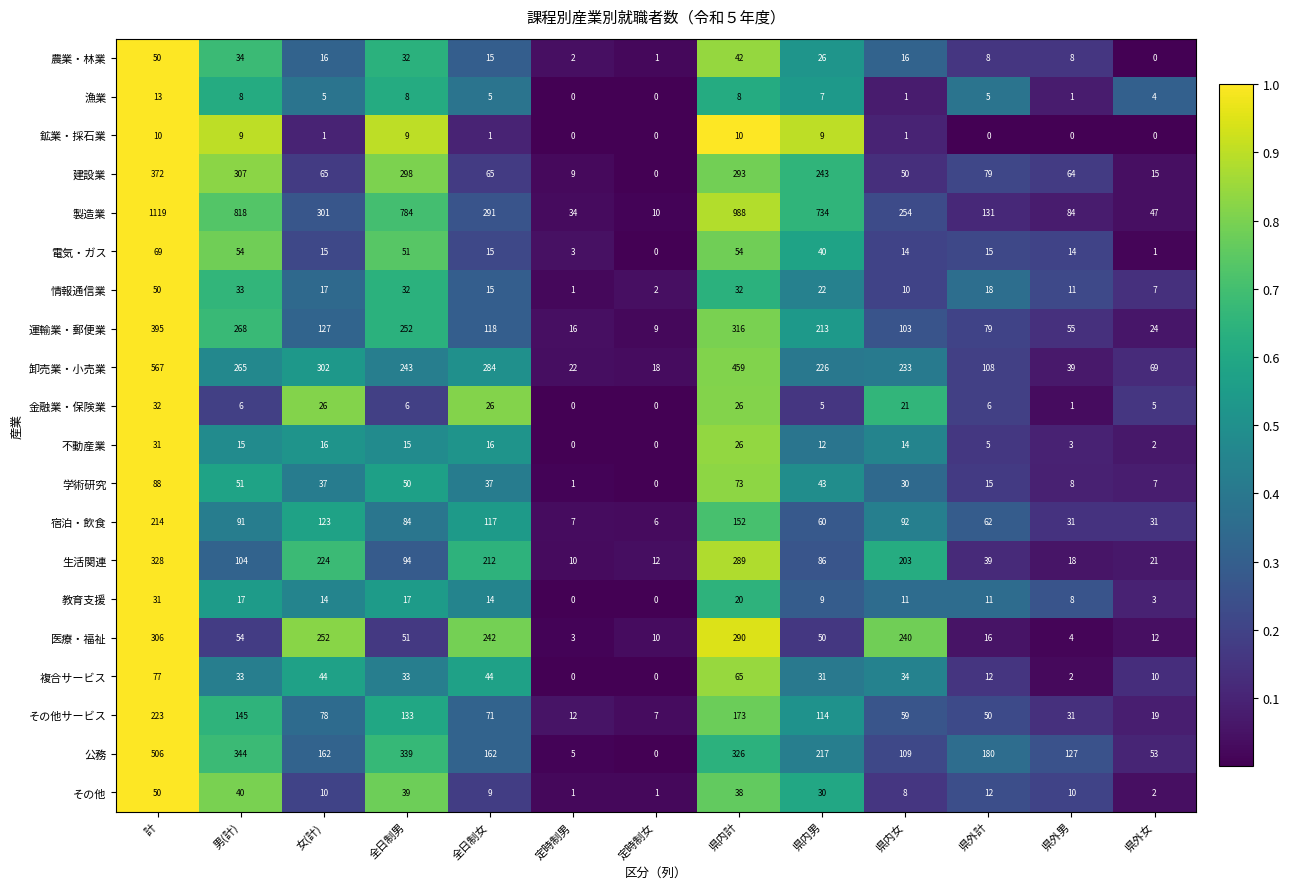

What is the difference between the highest and lowest values at 全日制男?

778